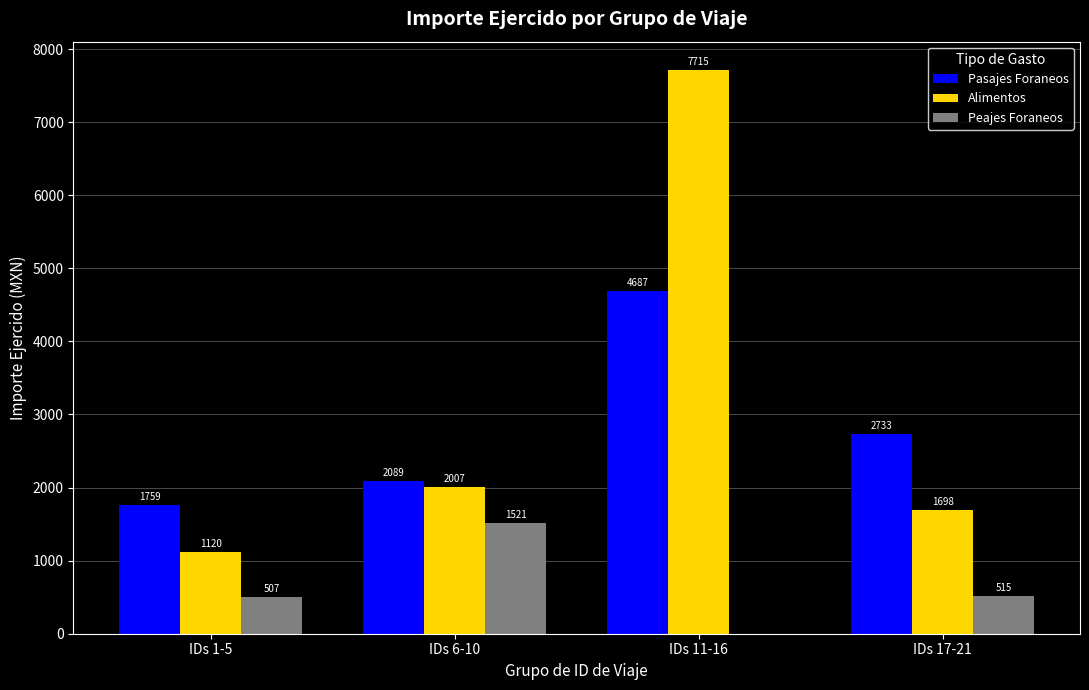

Count the number of categories in the chart.

4